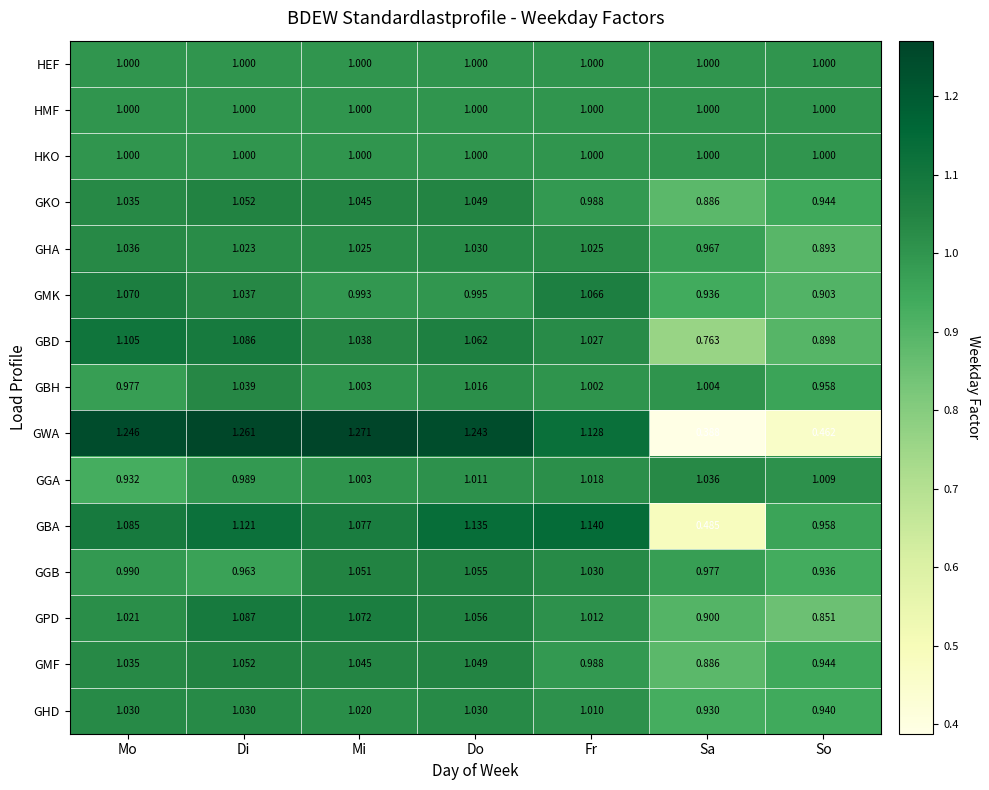

What is the total value across all series at Mi?

15.6